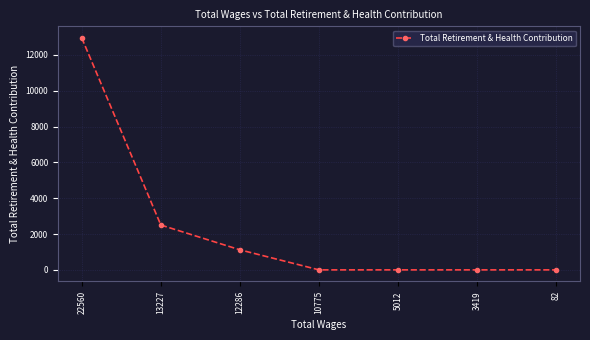

How many data points are above 0?

3